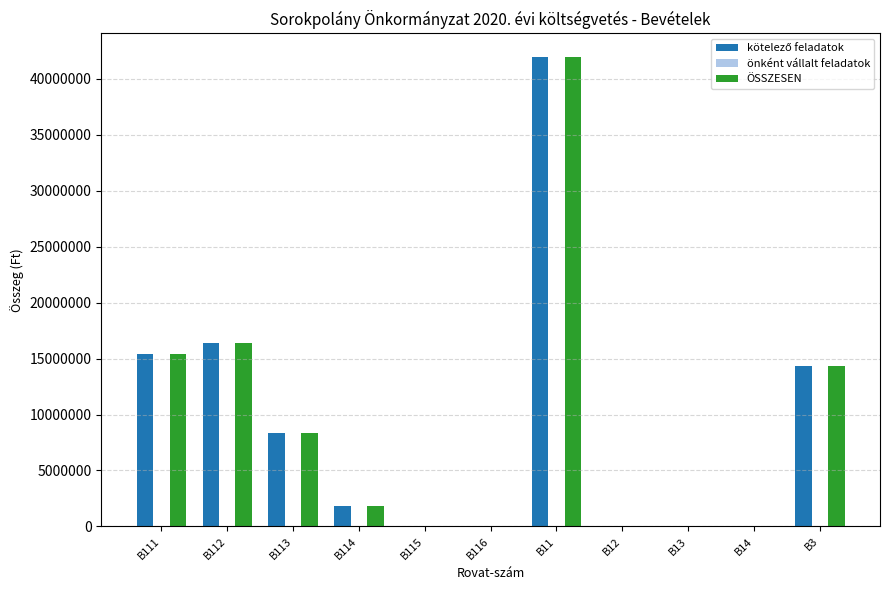

The value of ÖSSZESEN at B13 is 0. True or false?

True